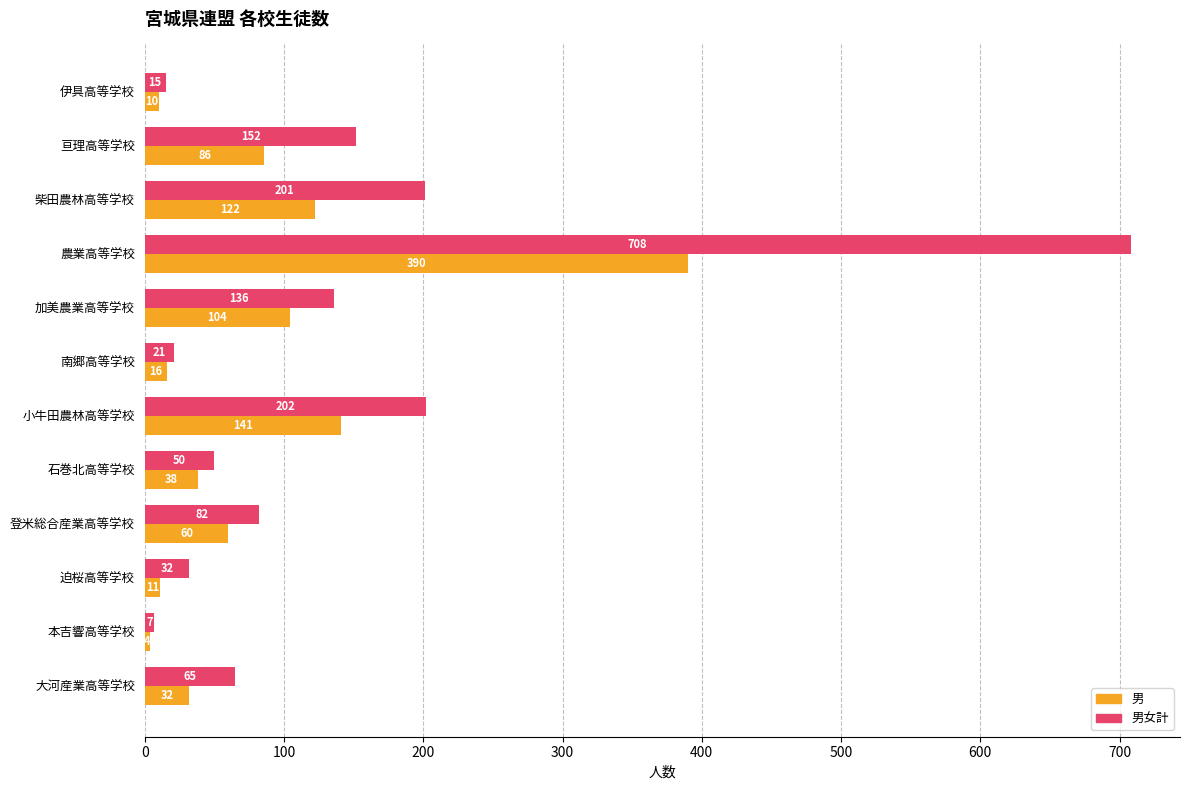

What is the total value across all series at 伊具高等学校?

25